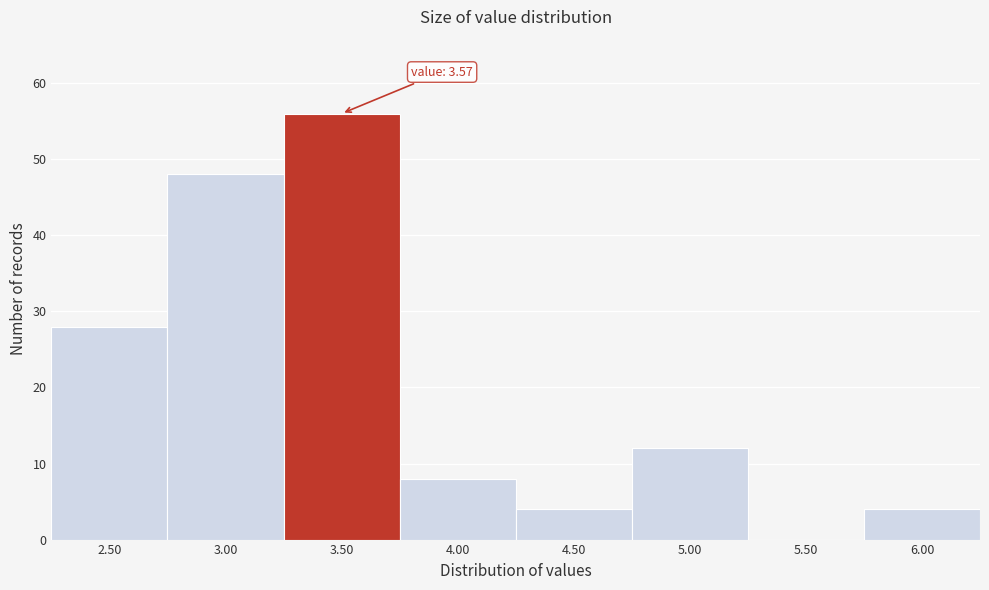

Reading left to right, list all the values displayed in this chart.

2.50=28	3.00=48	3.50=56	4.00=8	4.50=4	5.00=12	5.50=0	6.00=4